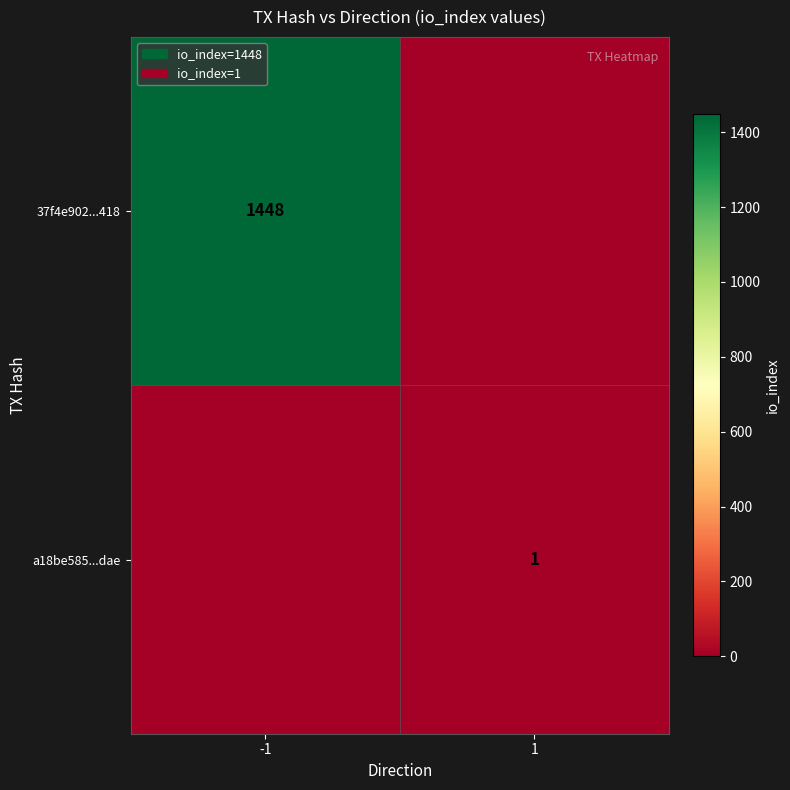

Which has a higher value, 1 or -1?

-1